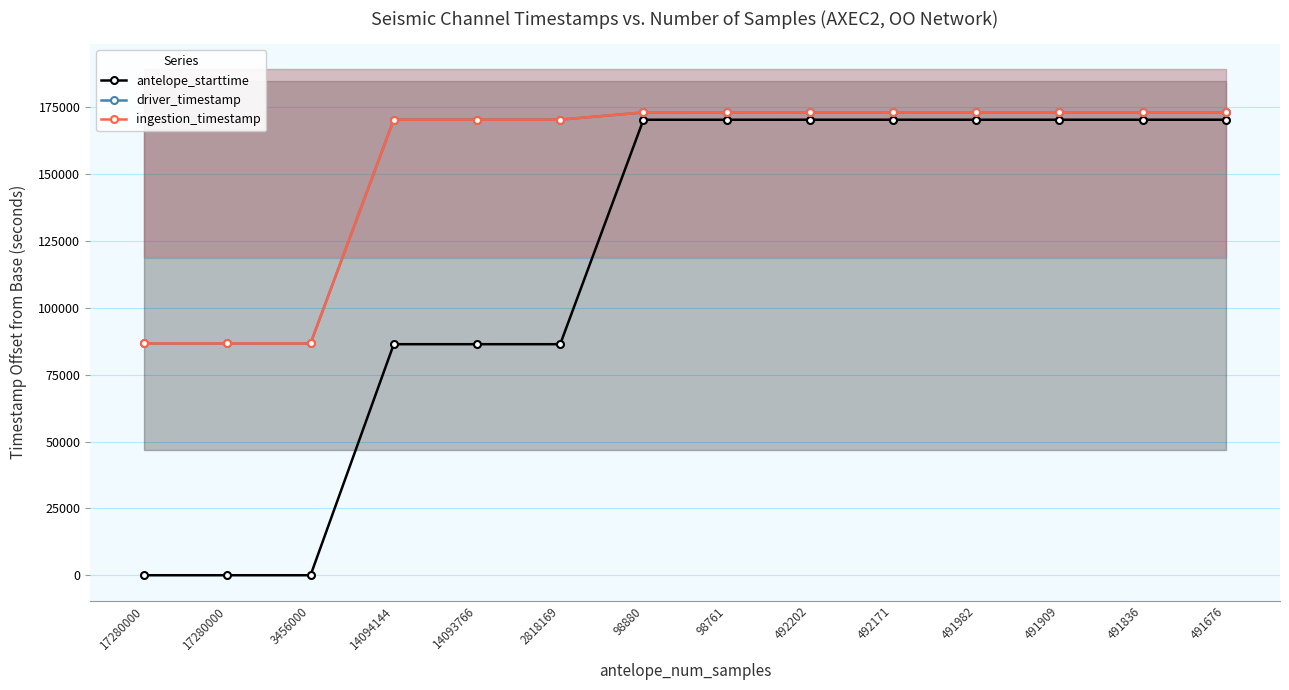

How many interior local peaks does the driver_timestamp series have?

3